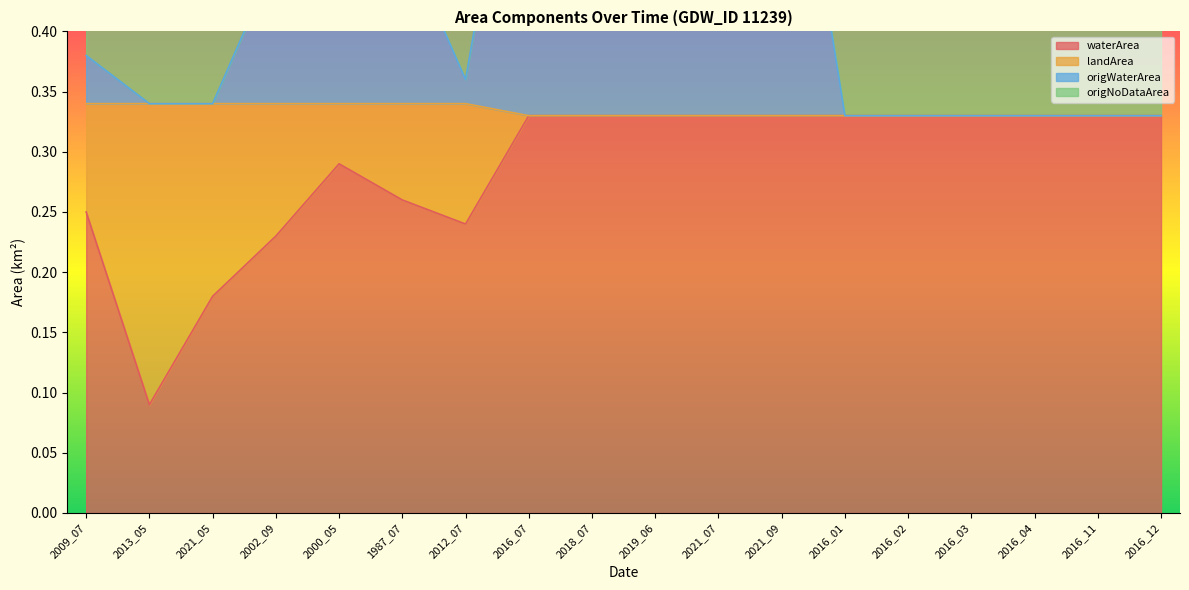

Reading left to right, extract all data points from this chart.

waterArea: 2009_07=0.2	2013_05=0.1	2021_05=0.2	2002_09=0.2	2000_05=0.3	1987_07=0.3	2012_07=0.2	2016_07=0.3	2018_07=0.3	2019_06=0.3	2021_07=0.3	2021_09=0.3	2016_01=0.3	2016_02=0.3	2016_03=0.3	2016_04=0.3	2016_11=0.3	2016_12=0.3
landArea: 2009_07=0.6	2013_05=0.4	2021_05=0.5	2002_09=0.6	2000_05=0.6	1987_07=0.6	2012_07=0.6	2016_07=0.7	2018_07=0.7	2019_06=0.7	2021_07=0.7	2021_09=0.7	2016_01=0.7	2016_02=0.7	2016_03=0.7	2016_04=0.7	2016_11=0.7	2016_12=0.7
origWaterArea: 2009_07=0.4	2013_05=0.3	2021_05=0.3	2002_09=0.5	2000_05=0.6	1987_07=0.5	2012_07=0.4	2016_07=0.7	2018_07=0.7	2019_06=0.7	2021_07=0.7	2021_09=0.7	2016_01=0.3	2016_02=0.3	2016_03=0.3	2016_04=0.3	2016_11=0.3	2016_12=0.3